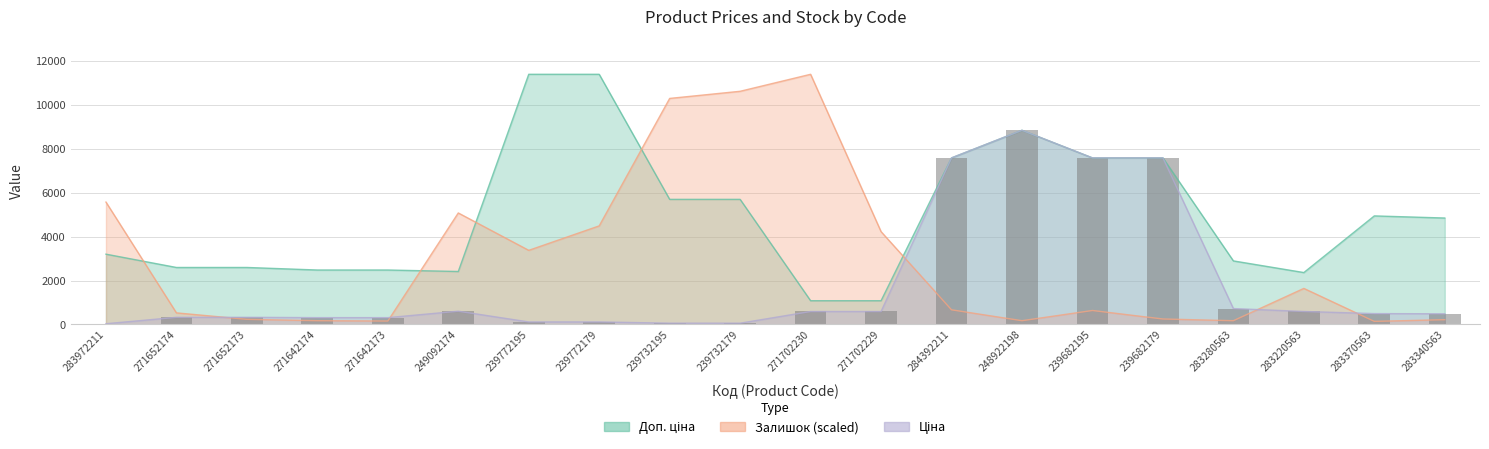

At 283370563, list the series in order from largest to smallest.

Доп. ціна, Ціна, Залишок